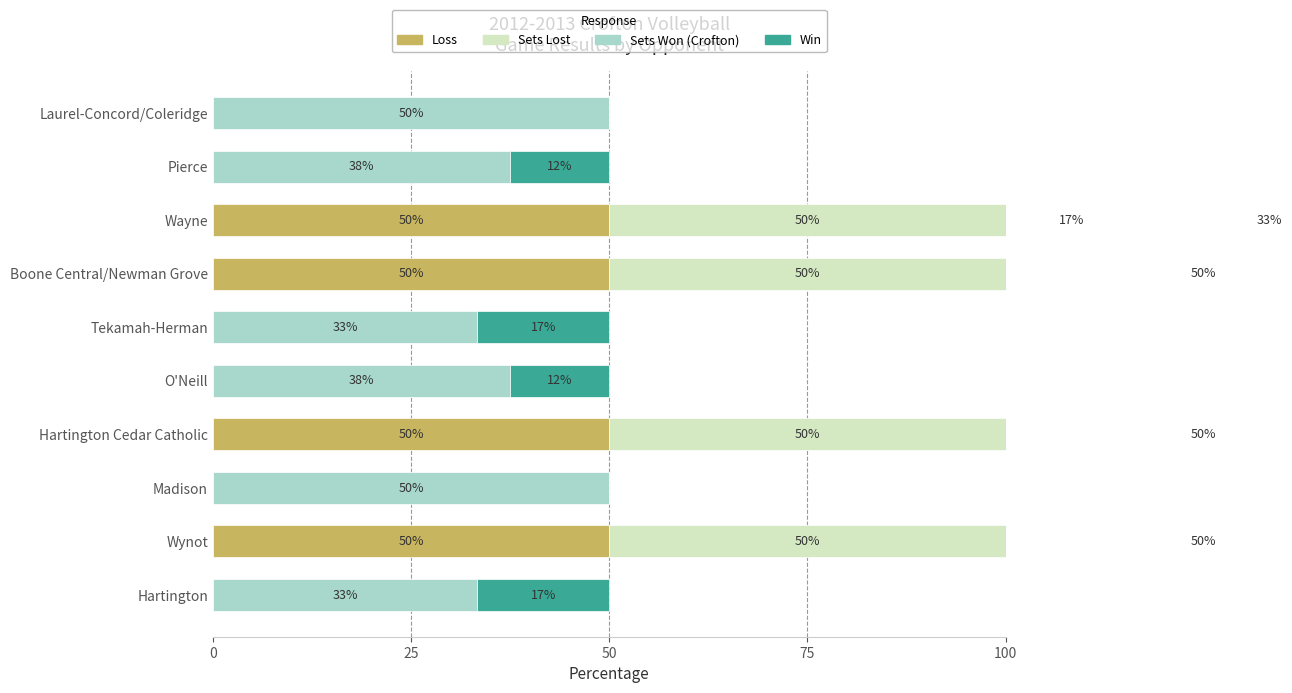

What is the sum of all Loss values?

200.0